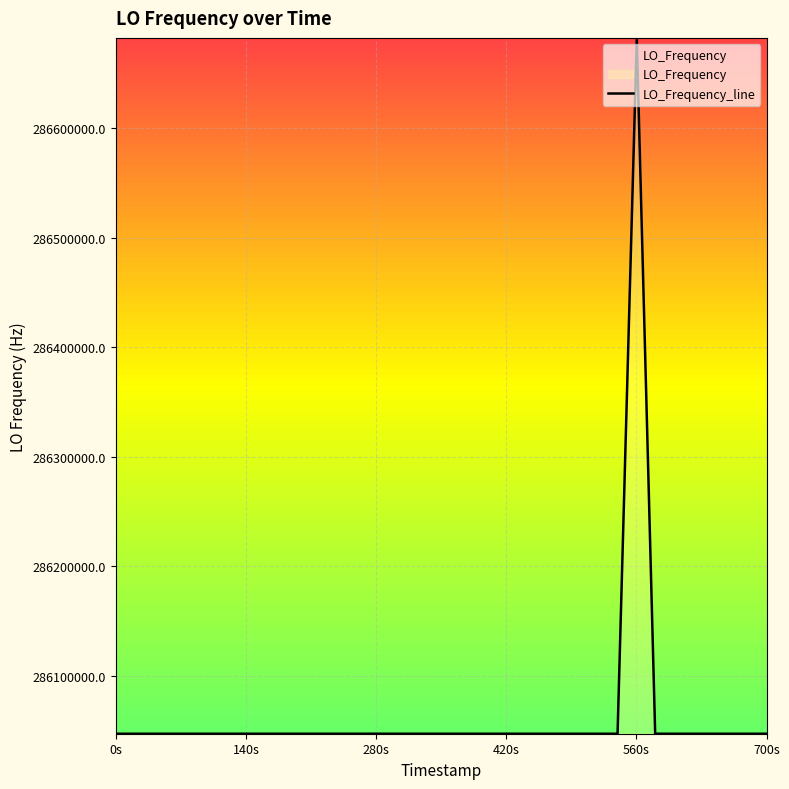

What is the difference between the maximum and minimum values?

635706.0